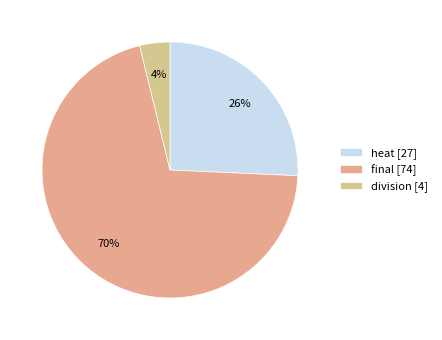

What is the ratio of the value at division to the value at heat?

0.1